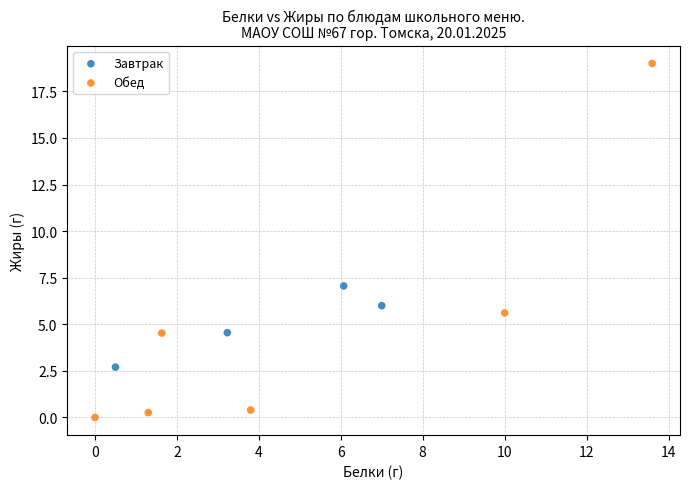

Which series has the largest Y range (max minus min)?

Обед